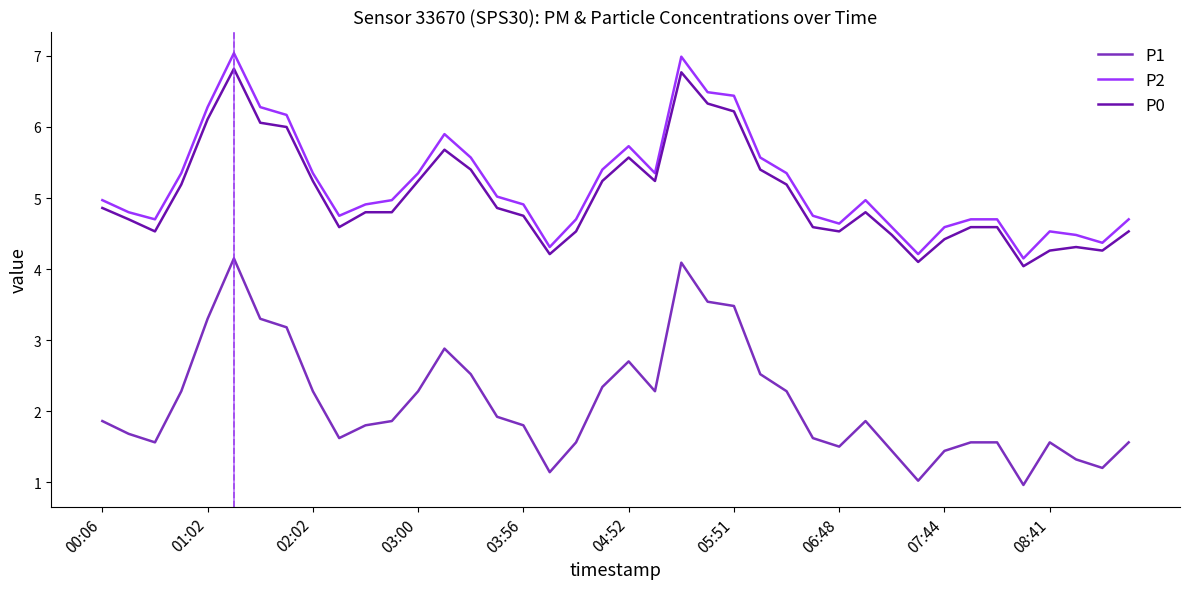

Which series has the widest spread of values?

P1